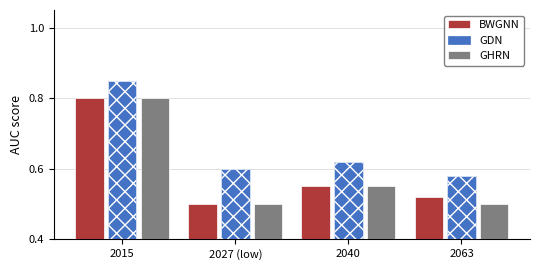

What is the label of the 4th bar from the right?

2015